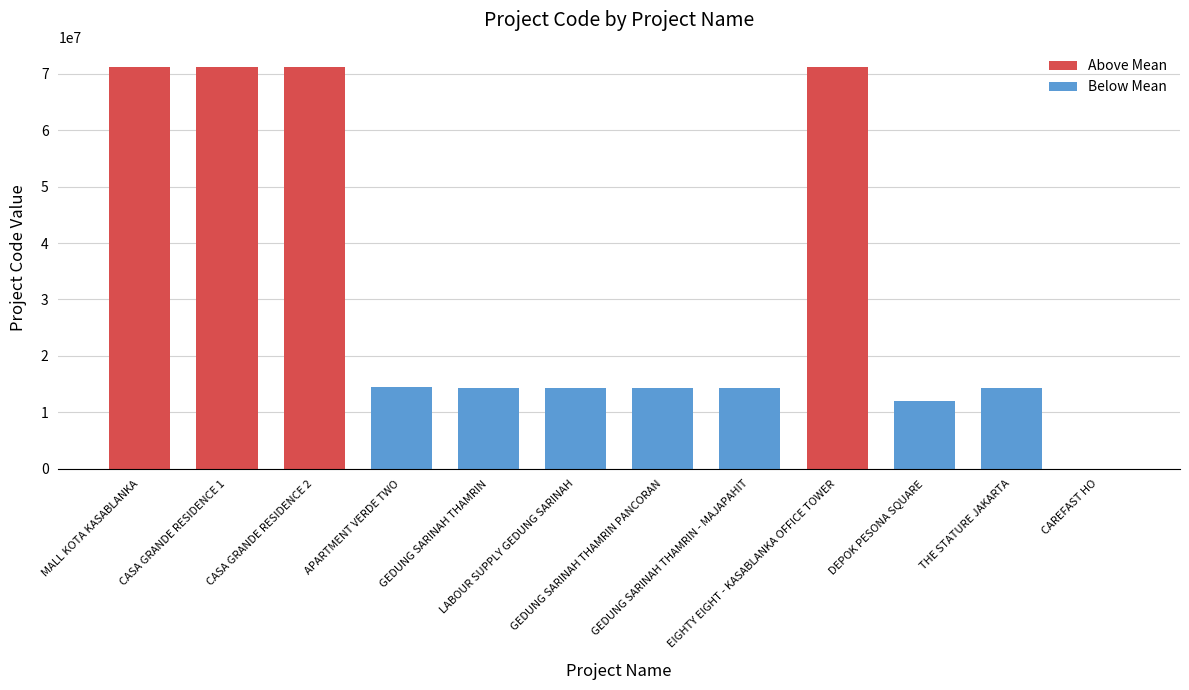

What is the value of the 10th bar from the left?

11990301